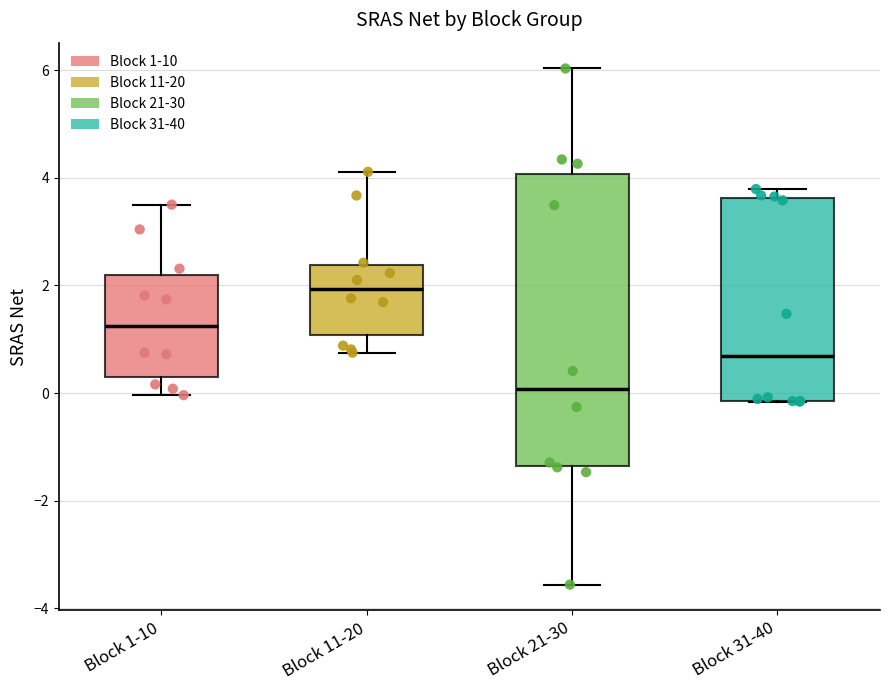

Reading left to right, transcribe this box plot: for each box, give where its median line is, the range the box spans, and where its two whiskers end, as read against the y-axis. The values are not printed on the chart, so give them approximately, as read against the axis.

Block 1-10: median 1.2, box 0.4 to 2.2, whiskers 0.0 to 3.6
Block 11-20: median 2.0, box 1.0 to 2.4, whiskers 0.8 to 4.2
Block 21-30: median 0.0, box -1.4 to 4.0, whiskers -3.6 to 6.0
Block 31-40: median 0.6, box -0.2 to 3.6, whiskers -0.2 to 3.8